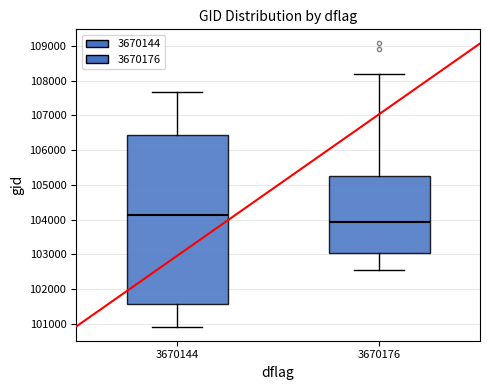

Which box's median line is the lowest?

3670176